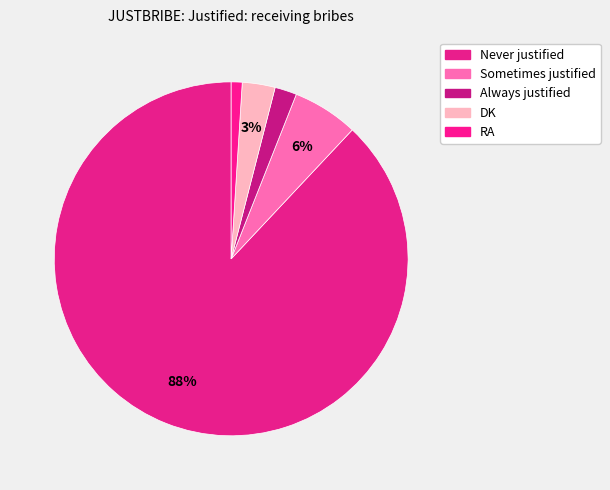

Between Sometimes justified and Always justified, which is larger?

Sometimes justified